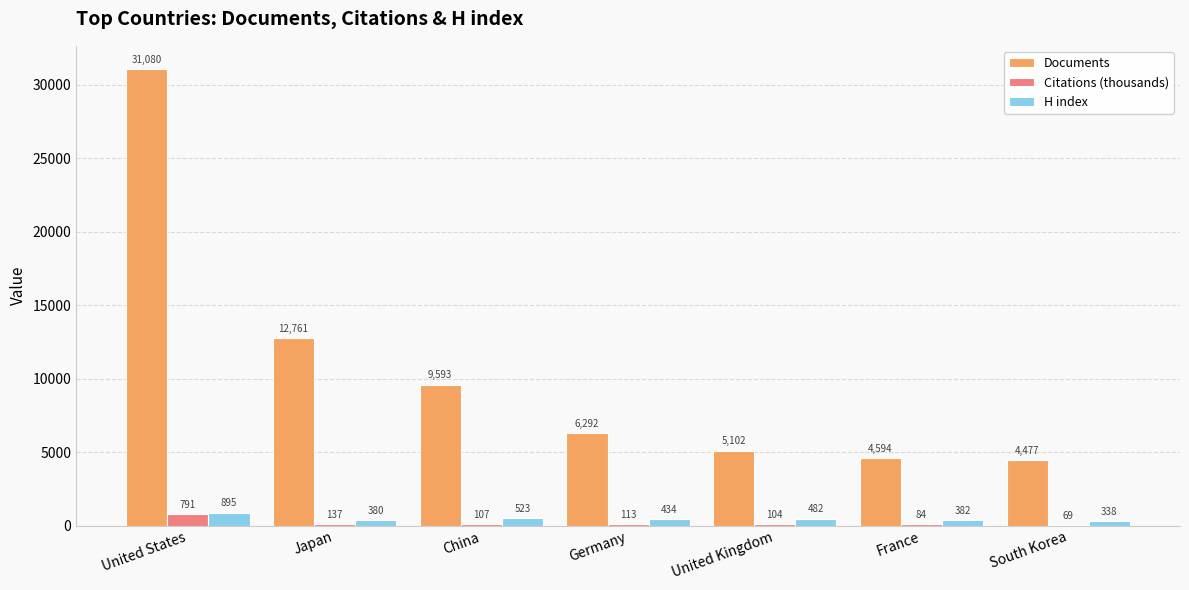

Which series has the largest total across all categories?

Documents